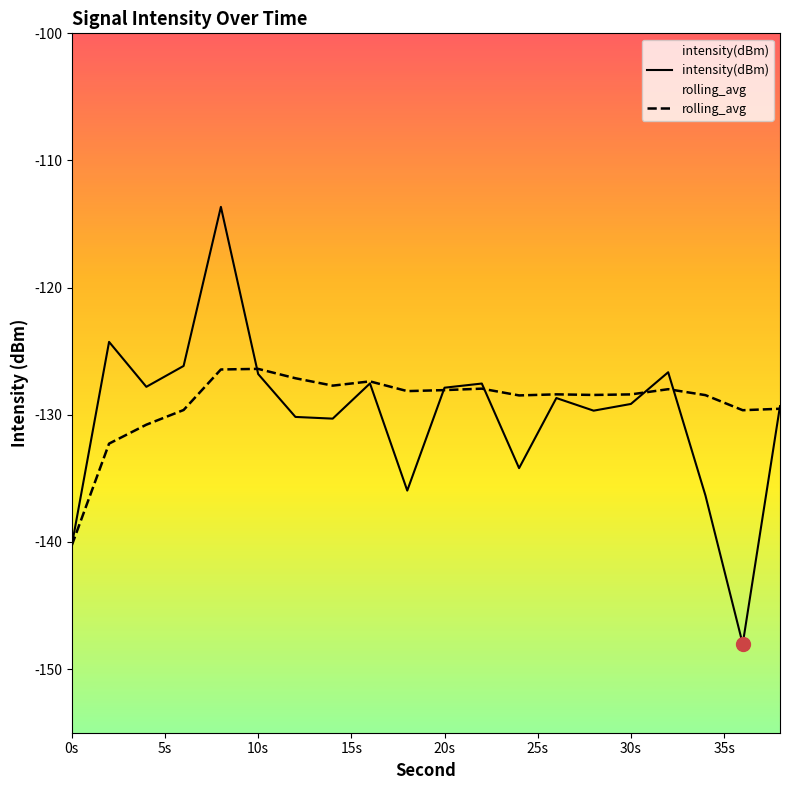

List the series in order of their peak value, highest first.

intensity(dBm), rolling_avg